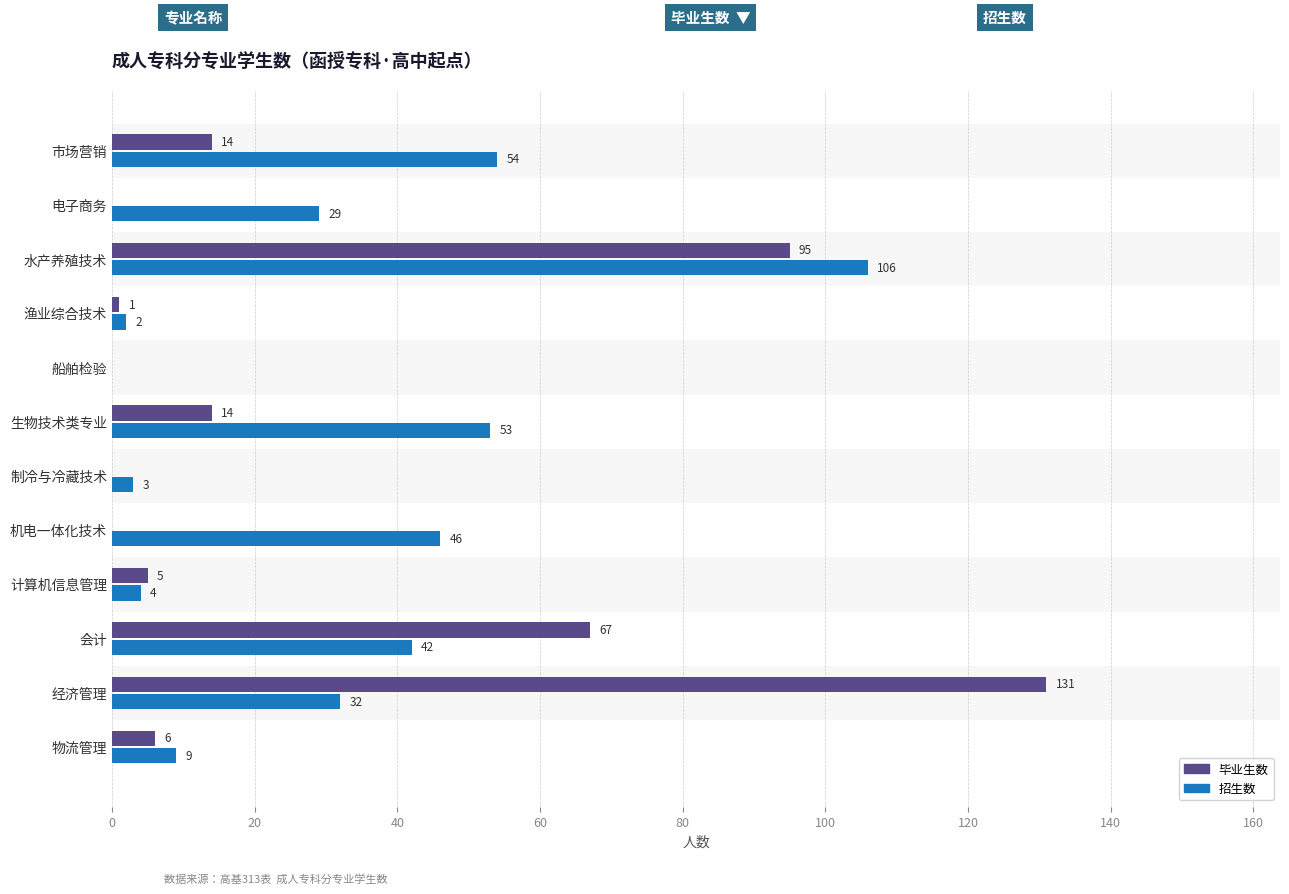

Which series has the largest total across all categories?

招生数